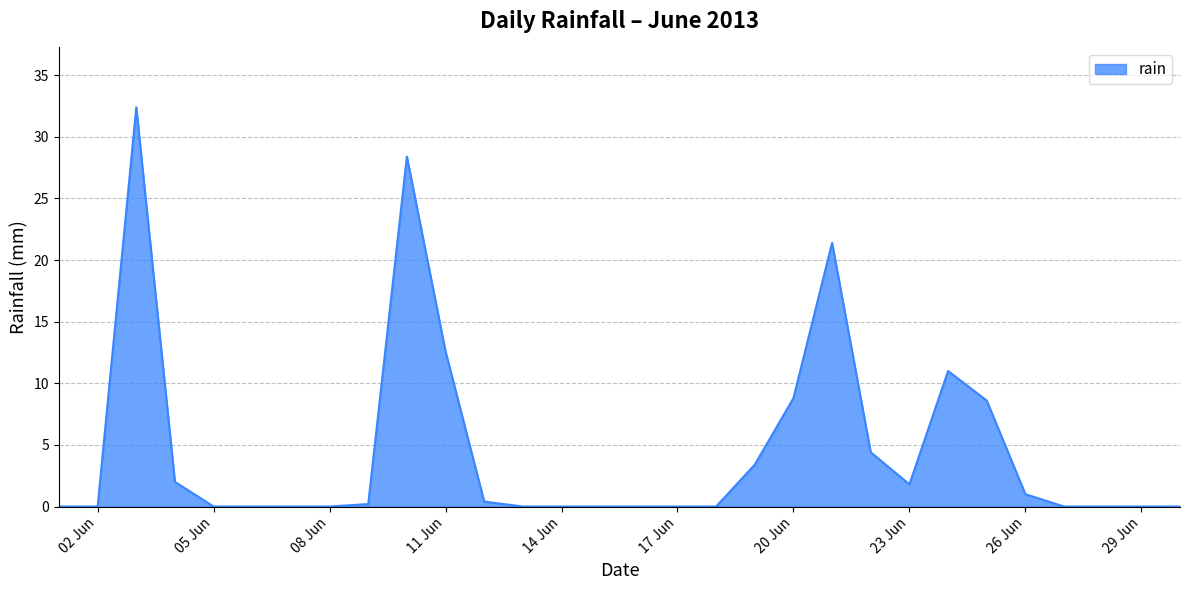

What is the difference between the maximum and minimum values?

32.4